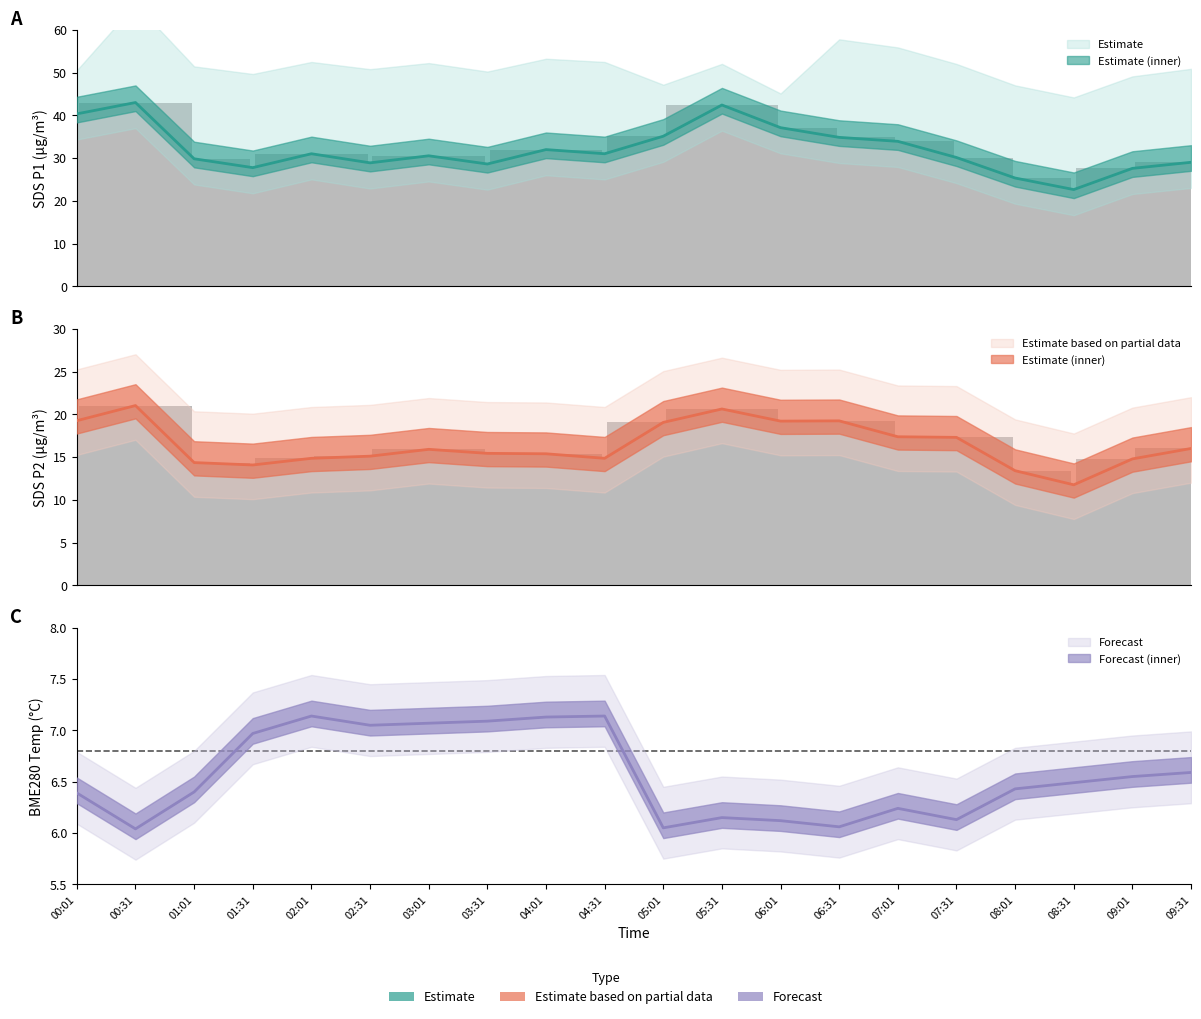

What is the total value across all series at 09:31?

51.6